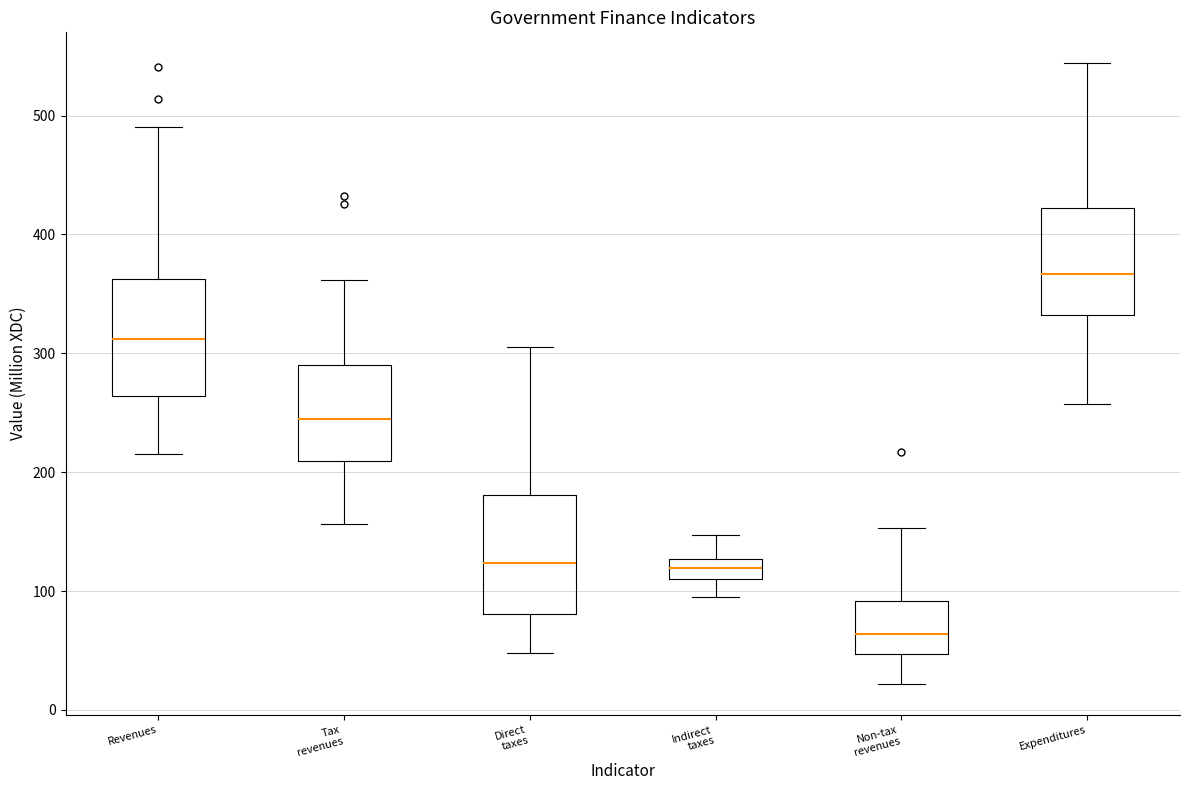

Reading left to right, transcribe this box plot: for each box, give where its median line is, the range the box spans, and where its two whiskers end, as read against the y-axis. The values are not printed on the chart, so give them approximately, as read against the axis.

Revenues: median 310, box 260 to 360, whiskers 210 to 490
Tax revenues: median 250, box 210 to 290, whiskers 160 to 360
Direct taxes: median 120, box 80 to 180, whiskers 50 to 310
Indirect taxes: median 120, box 110 to 130, whiskers 90 to 150
Non-tax revenues: median 60, box 50 to 90, whiskers 20 to 150
Expenditures: median 370, box 330 to 420, whiskers 260 to 540